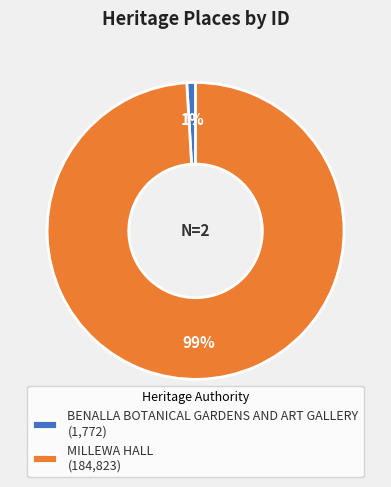

To the nearest percent, what is the difference between the largest and smallest slice percentages?

98%